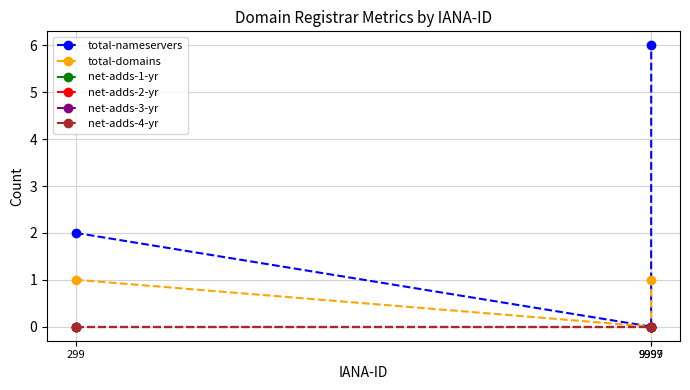

Which category has the highest value in the net-adds-3-yr series?

299